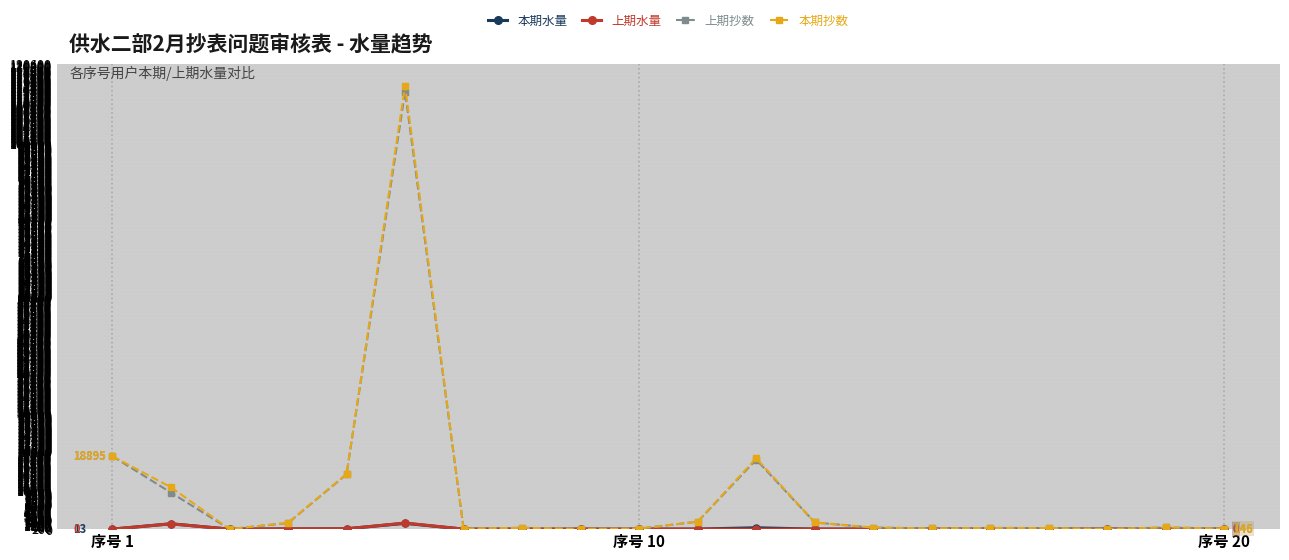

Count the number of data series in this chart.

4